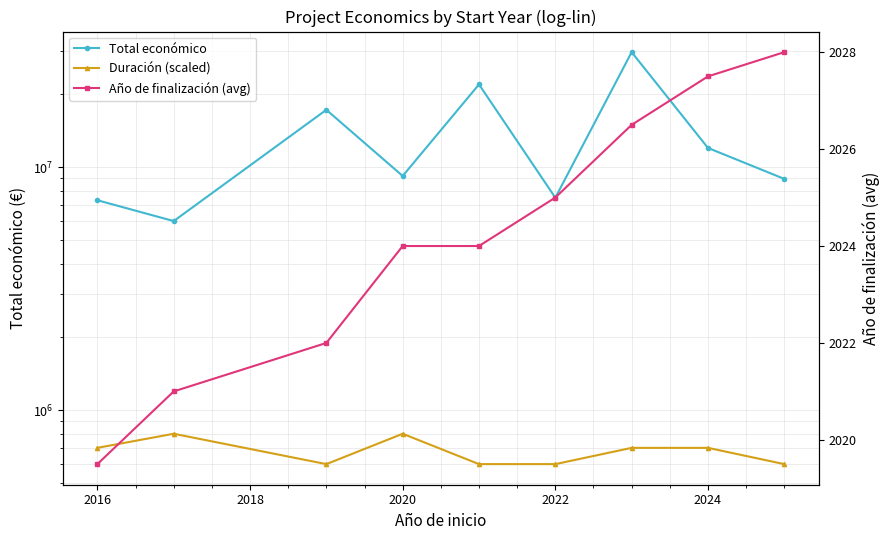

True or false: Total económico and Duración (scaled) cross at least once.

False